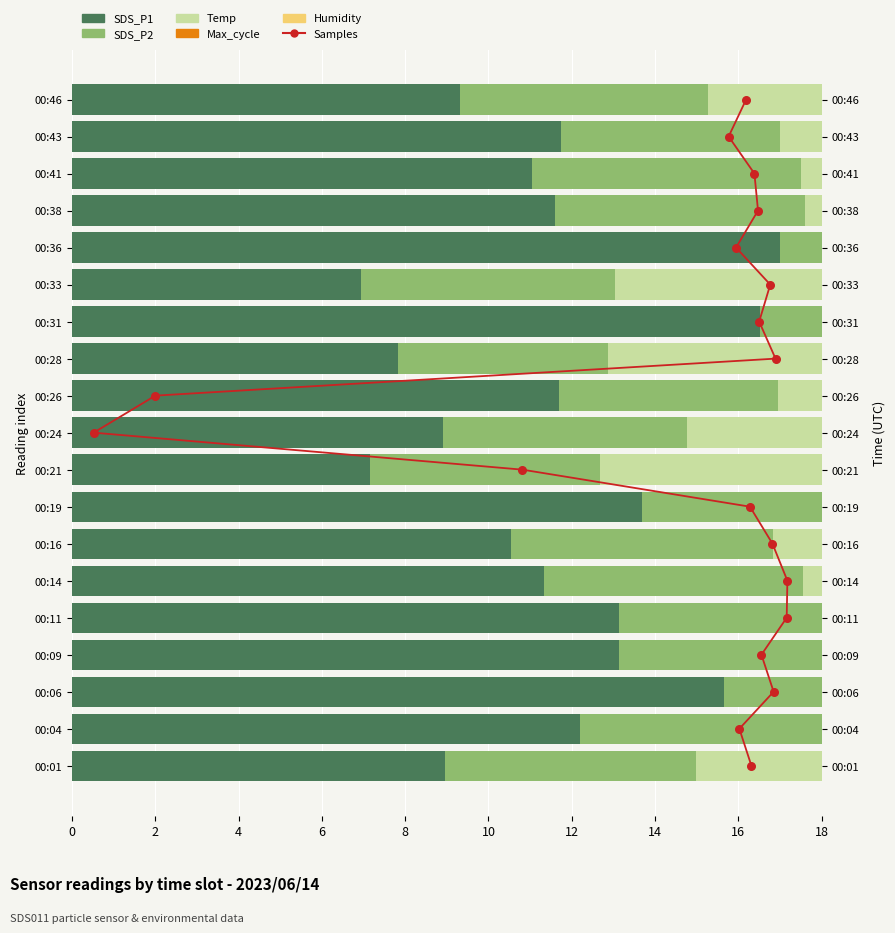

What are all the series names shown in the legend?

Samples, SDS_P1, SDS_P2, Temp, Max_cycle, Humidity